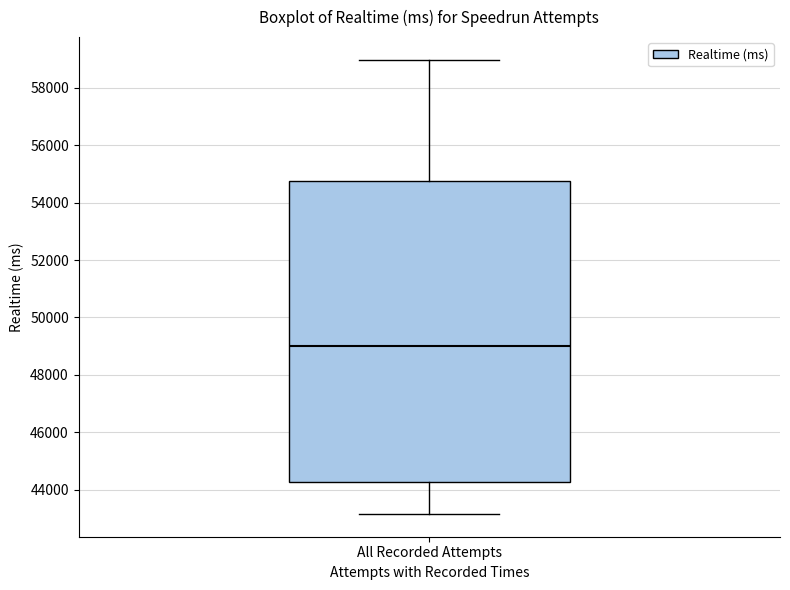

Transcribe this box plot: give where the median line is, the range the box spans, and where the two whiskers end, as read against the y-axis. The values are not printed on the chart, so give them approximately, as read against the axis.

median 49000, box 44200 to 54800, whiskers 43200 to 59000